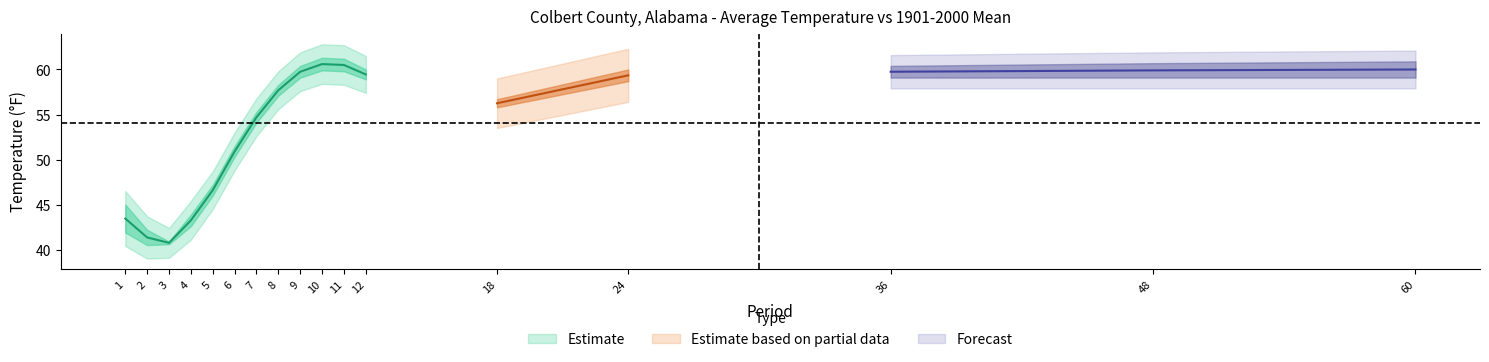

Where is the first local minimum for Value?

3